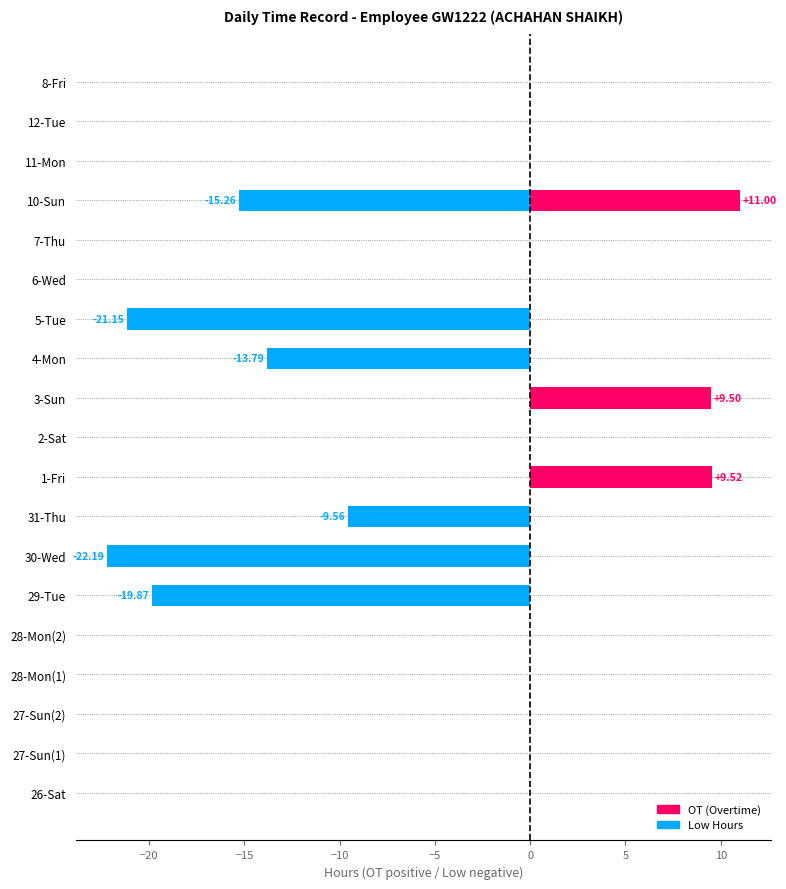

Rank the series by their maximum value, from highest to lowest.

OT (Overtime), Low (Low Hours)